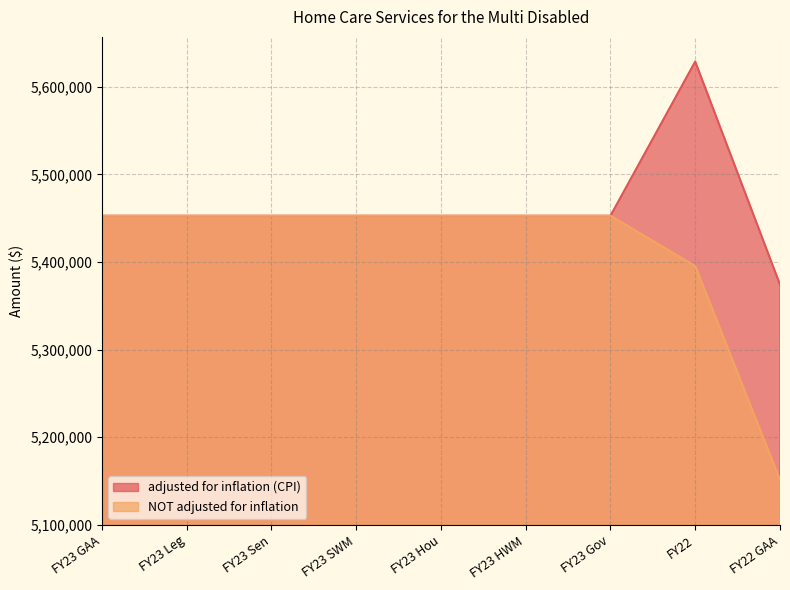

What is the average value of the adjusted for inflation (CPI) series?

5463603